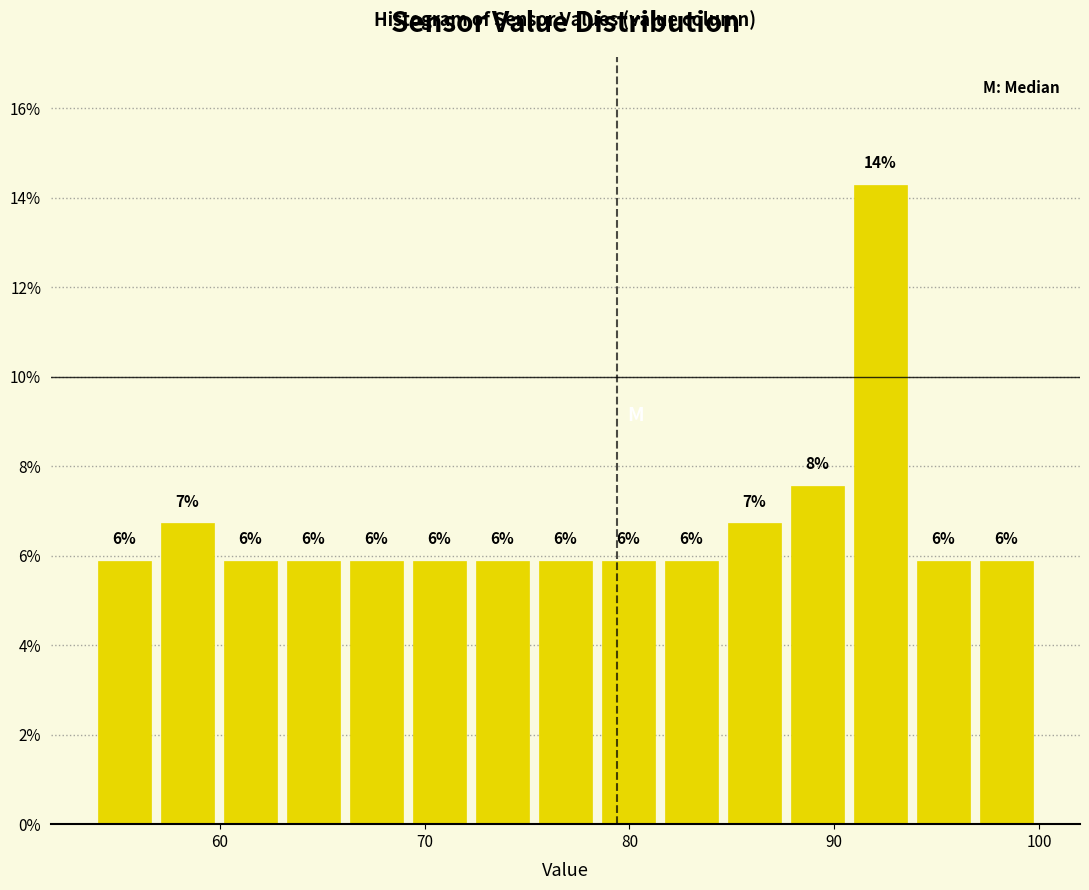

Read against the x-axis, roughly where is the centre of the tallest bar?

92